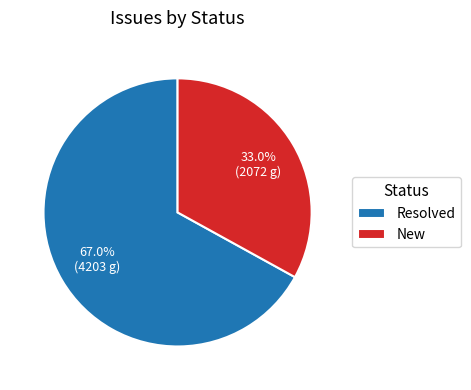

Count the number of slices in the pie.

2